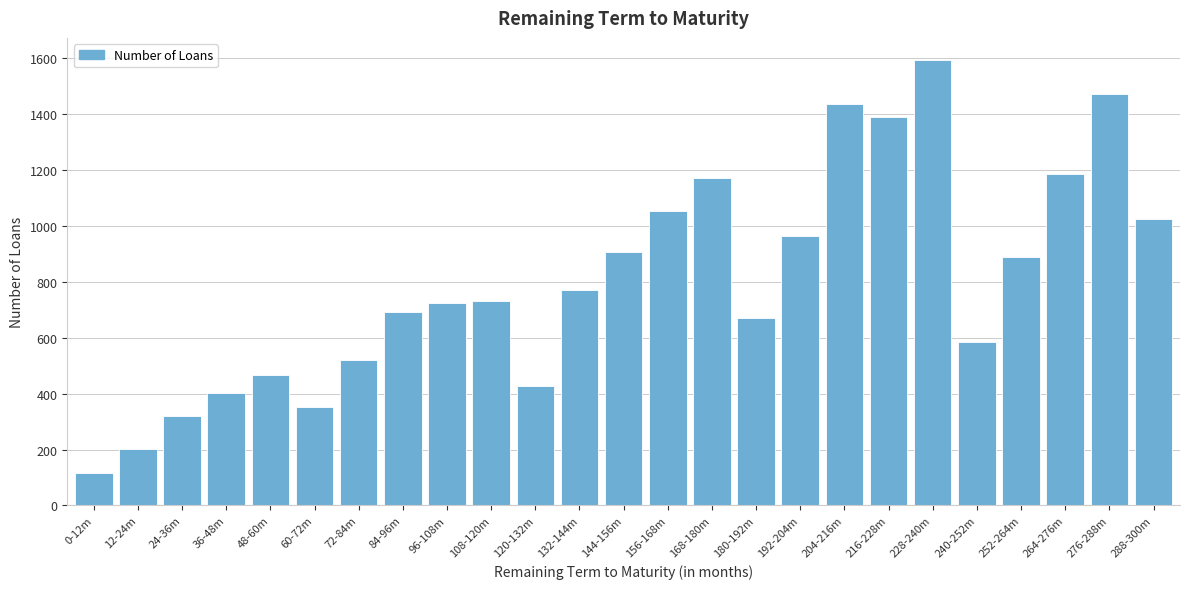

Reading right to left, what are all the values shown in this chart?

288-300m=1024	276-288m=1473	264-276m=1186	252-264m=889	240-252m=586	228-240m=1593	216-228m=1390	204-216m=1435	192-204m=964	180-192m=671	168-180m=1171	156-168m=1053	144-156m=907	132-144m=770	120-132m=428	108-120m=733	96-108m=726	84-96m=693	72-84m=521	60-72m=354	48-60m=465	36-48m=401	24-36m=319	12-24m=202	0-12m=115